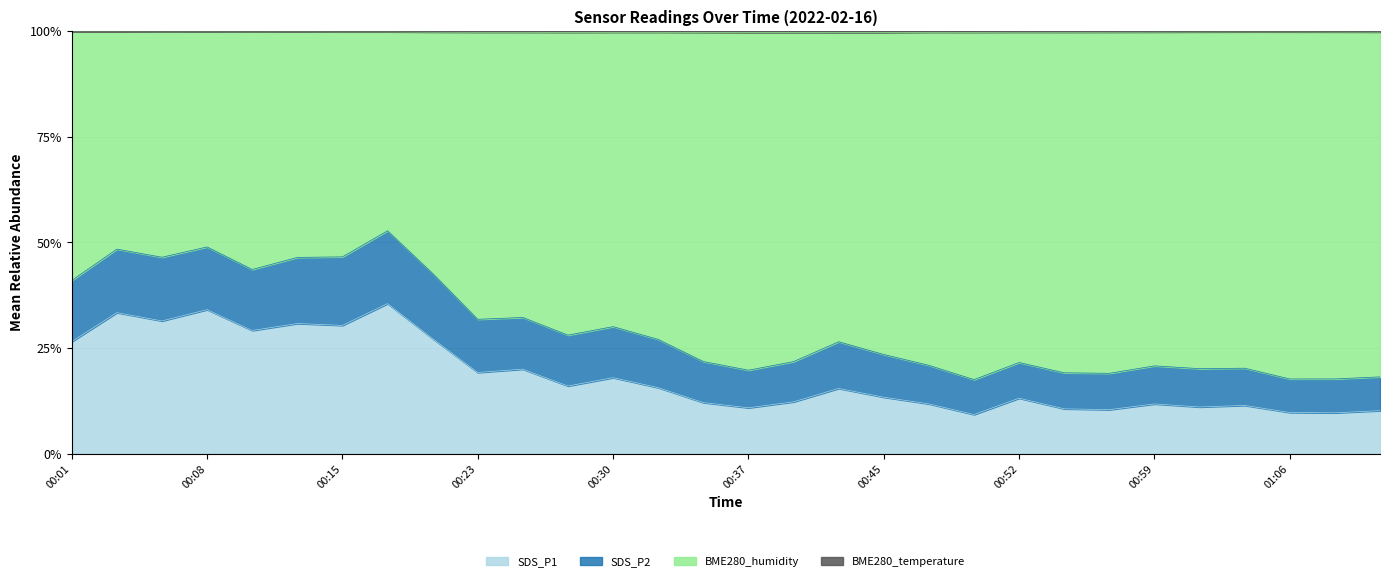

What is the maximum value for SDS_P1?

35.5